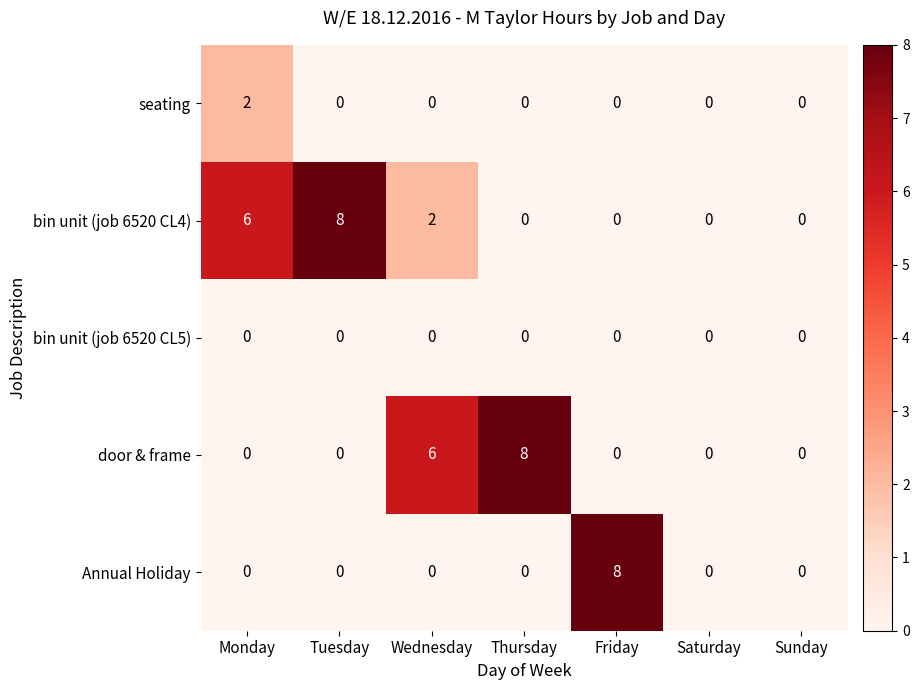

At which label is door & frame closest to 4?

Wednesday